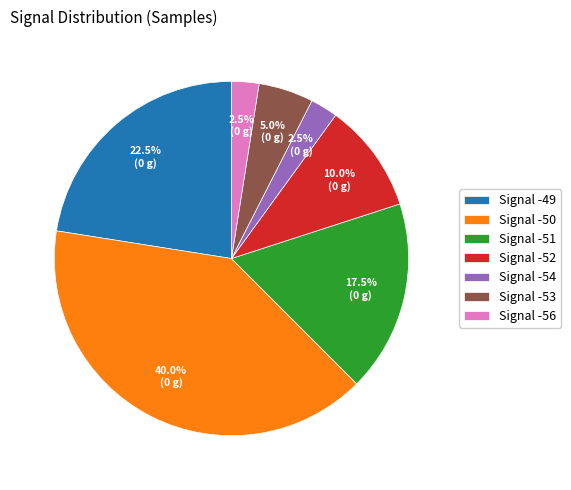

How much of the chart is everything except Signal -52?

90.0%